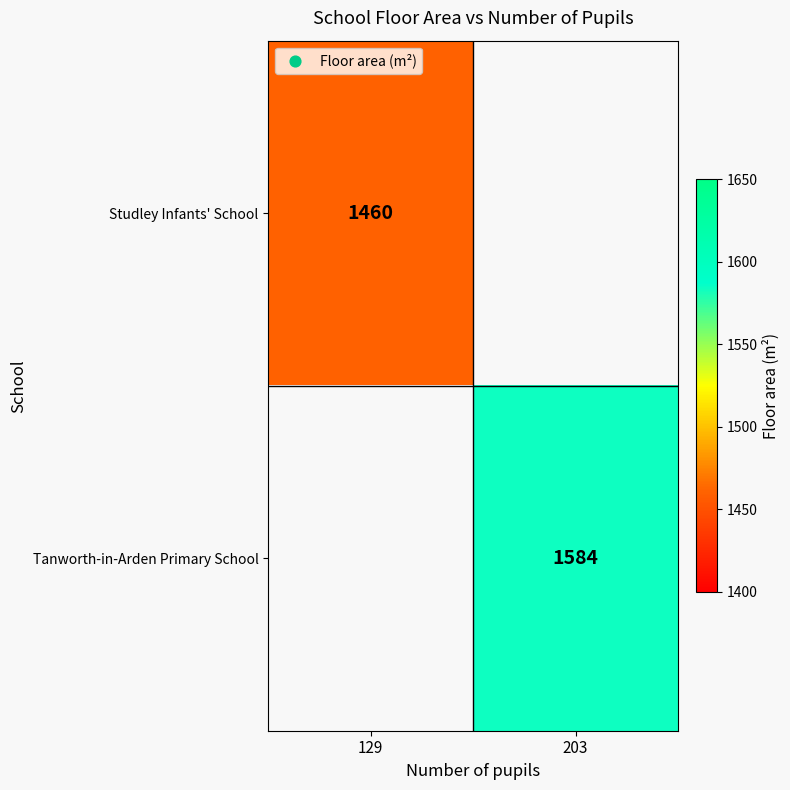

The value of Studley Infants' School at 129 is 1460. True or false?

True